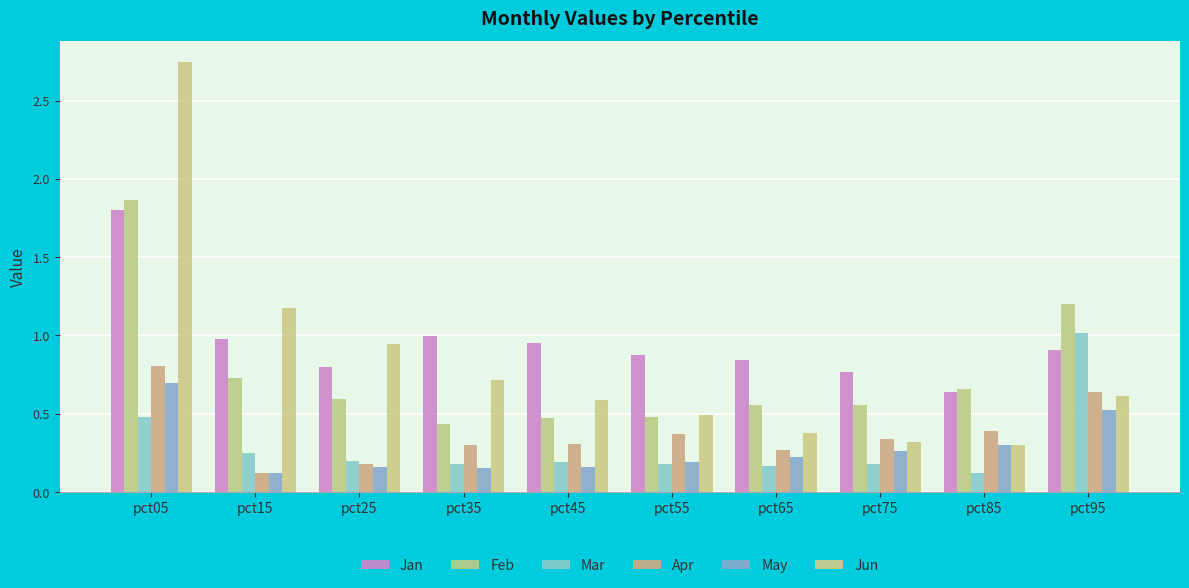

What is the sum of all Jun values?

8.3